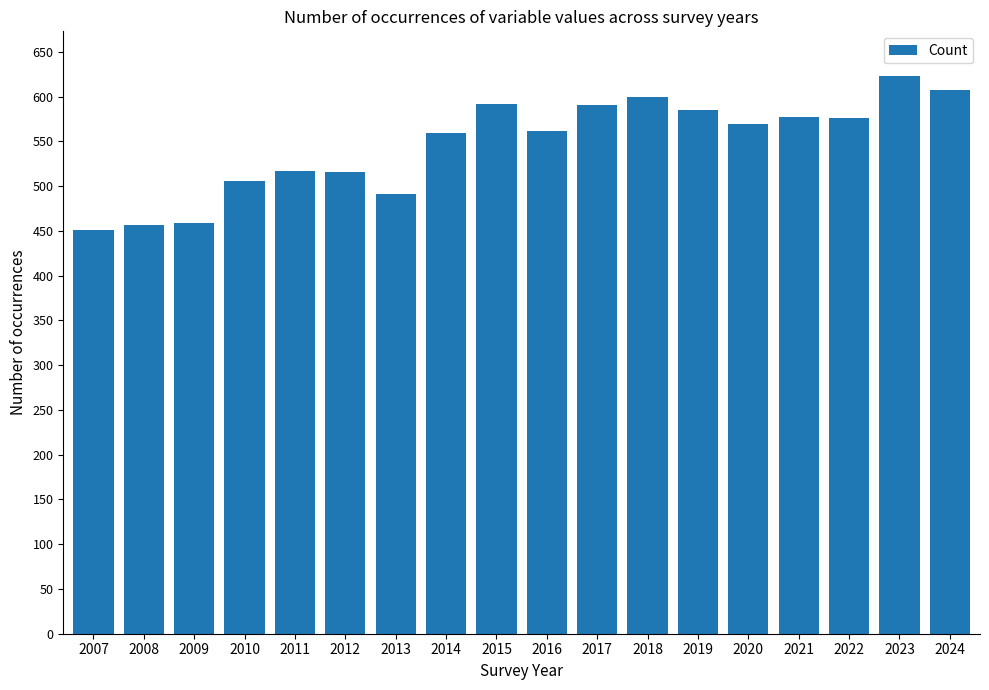

Does the chart contain stacked bars?

No